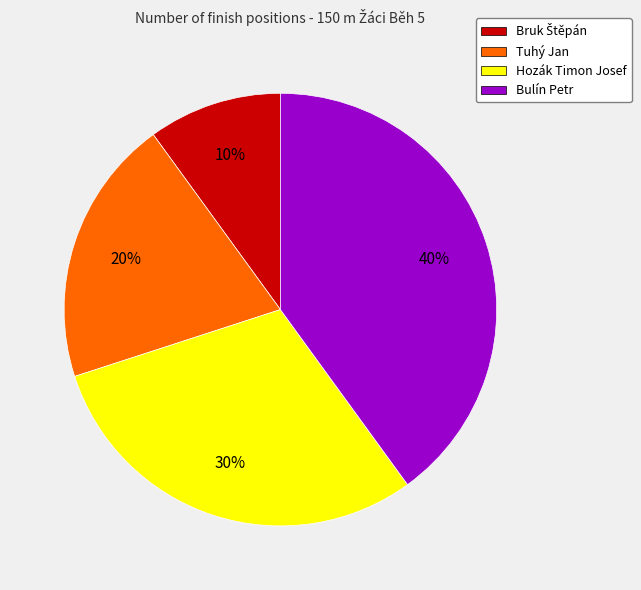

To the nearest percent, what is the difference between the largest and smallest slice percentages?

30%